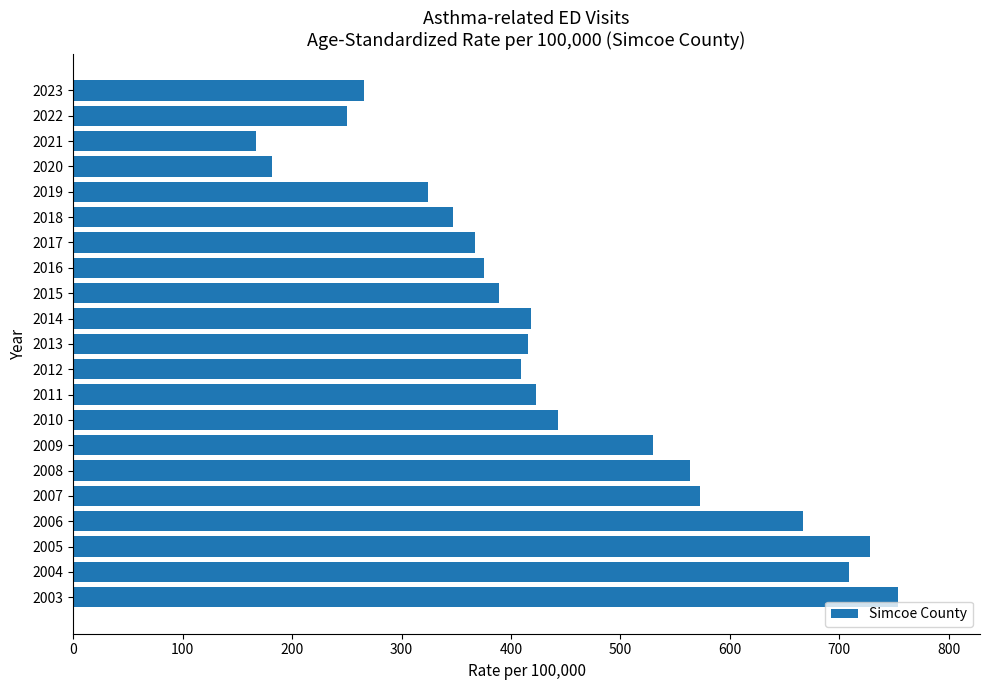

How many bars are there in total?

21